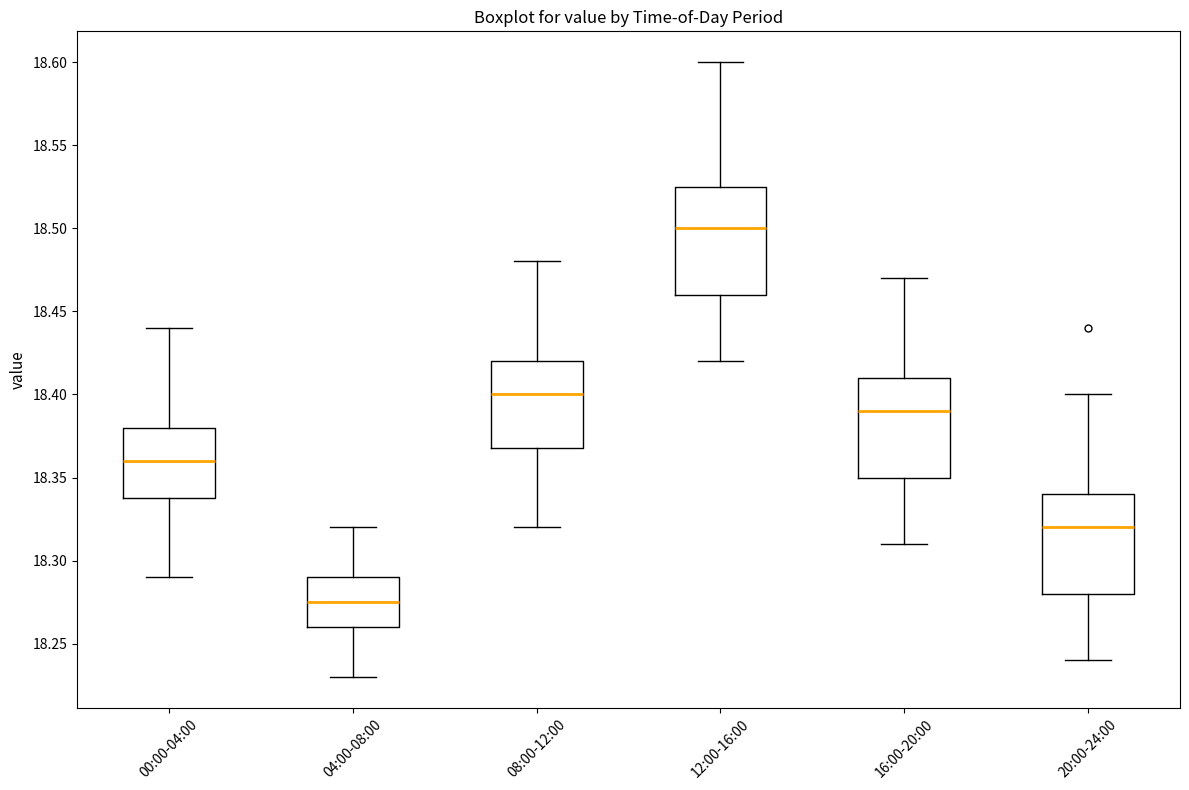

Reading left to right, read every box against the y-axis: the position of its median line, the range the box covers, and the ends of its whiskers. The values are not printed on the chart, so give them approximately, as read against the axis.

00:00-04:00: median 18.360, box 18.340 to 18.380, whiskers 18.290 to 18.440
04:00-08:00: median 18.275, box 18.260 to 18.290, whiskers 18.230 to 18.320
08:00-12:00: median 18.400, box 18.370 to 18.420, whiskers 18.320 to 18.480
12:00-16:00: median 18.500, box 18.460 to 18.525, whiskers 18.420 to 18.600
16:00-20:00: median 18.390, box 18.350 to 18.410, whiskers 18.310 to 18.470
20:00-24:00: median 18.320, box 18.280 to 18.340, whiskers 18.240 to 18.400